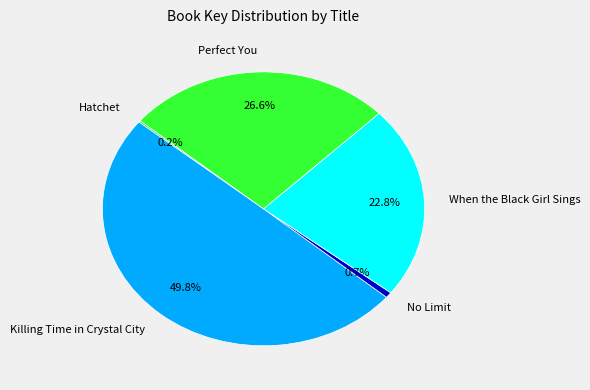

Between No Limit and Killing Time in Crystal City, which is larger?

Killing Time in Crystal City